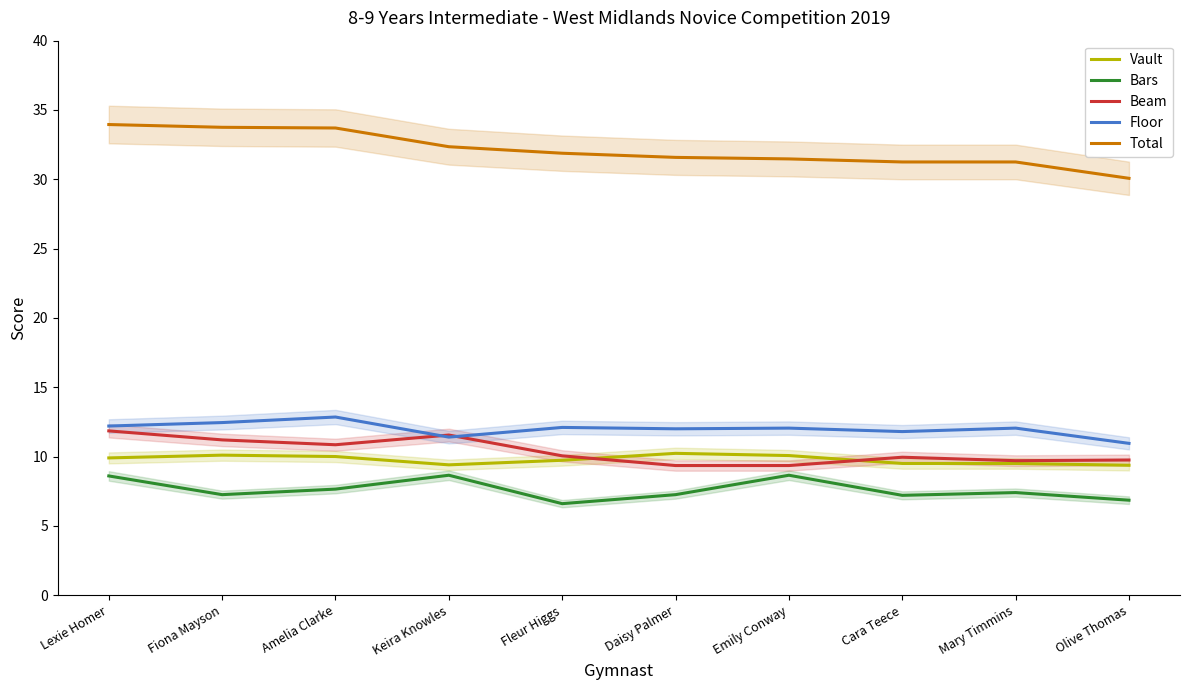

Is the value of Beam at Fleur Higgs greater than the value of Vault at Cara Teece?

Yes